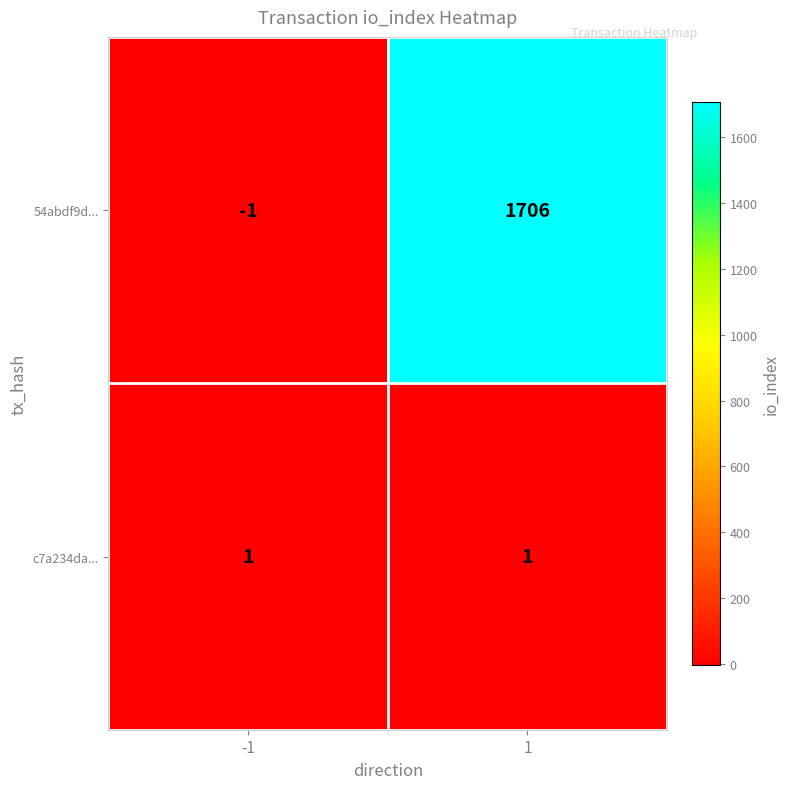

Rank the series at 1 from highest to lowest value.

54abdf9d..., c7a234da...